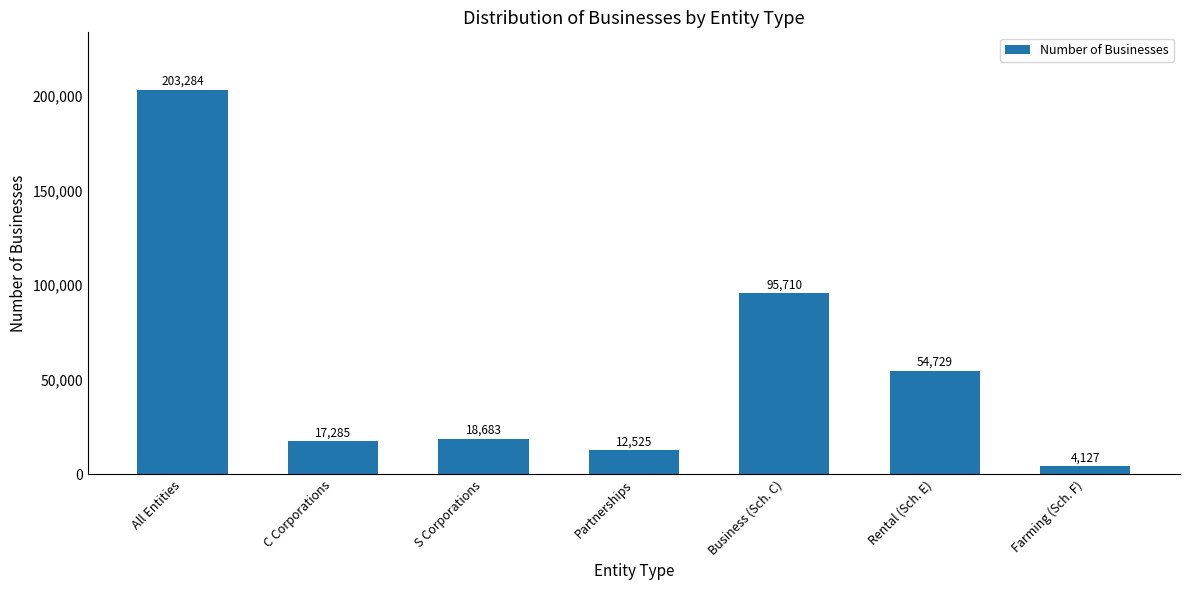

At which label is the value closest to 103705?

Business (Sch. C)